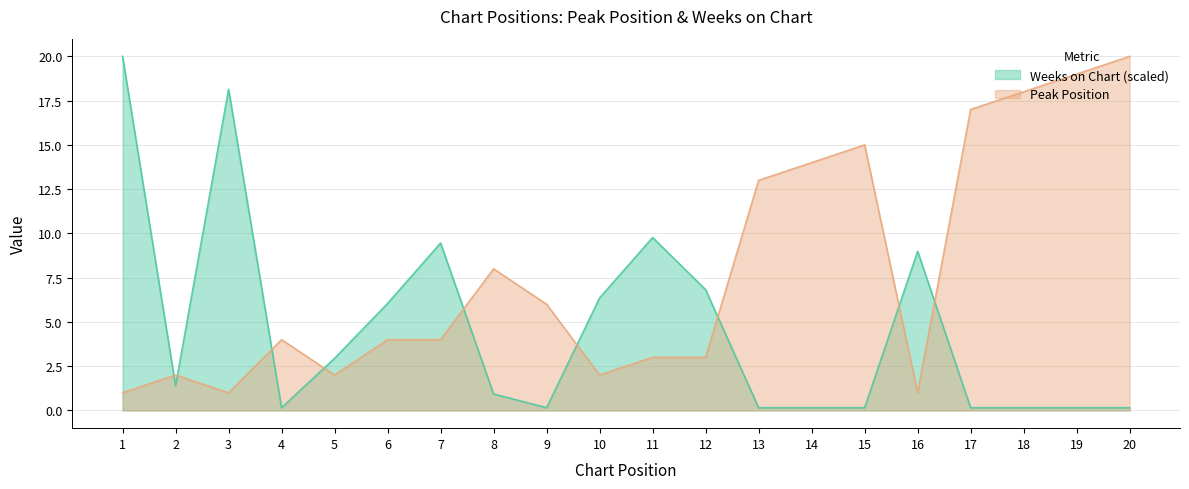

The value of Peak Position at 11 is 3.0. True or false?

True